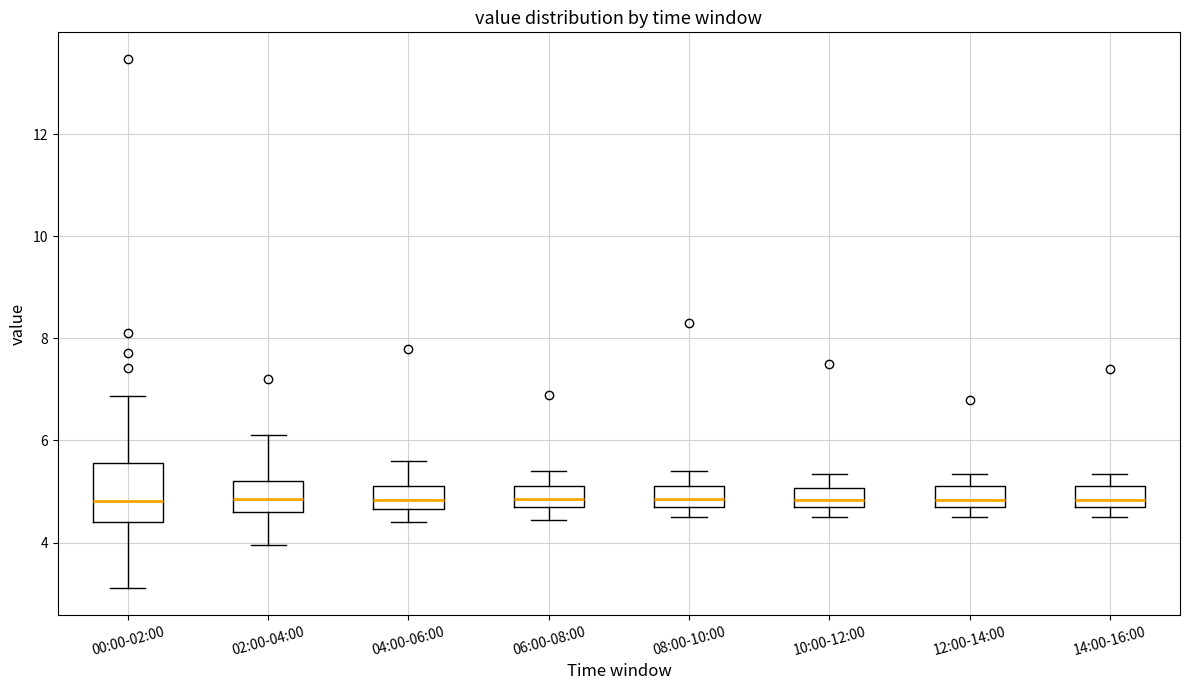

Where does the upper whisker of the box for 06:00-08:00 end on the y-axis? The values are not printed on the chart, so give them approximately, as read against the axis.

5.4